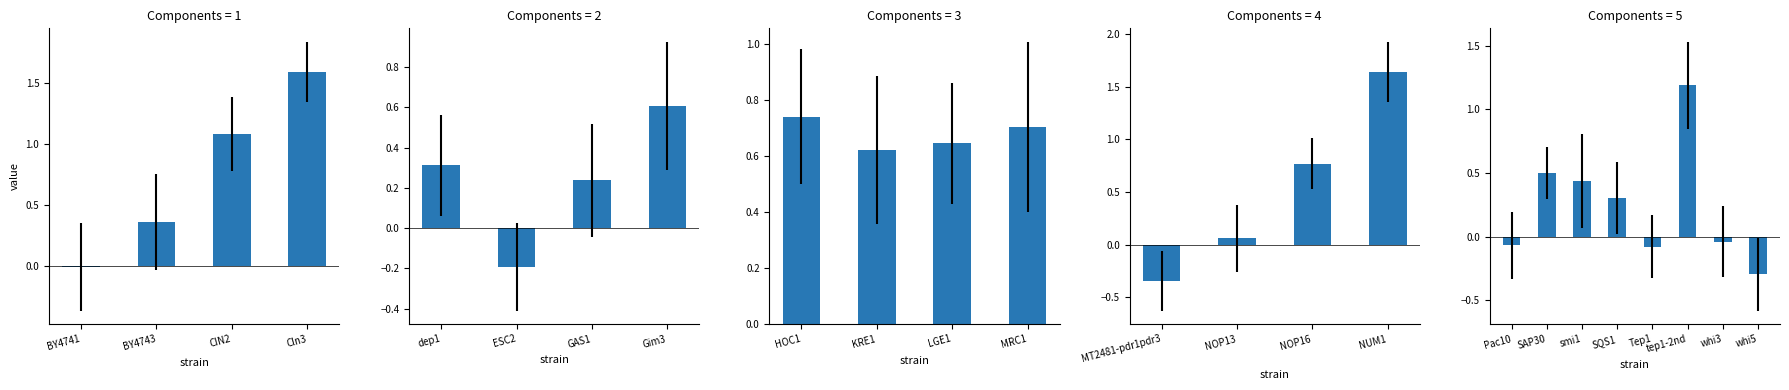

What is the value of the z_score bar at the 14th from the left?

0.1